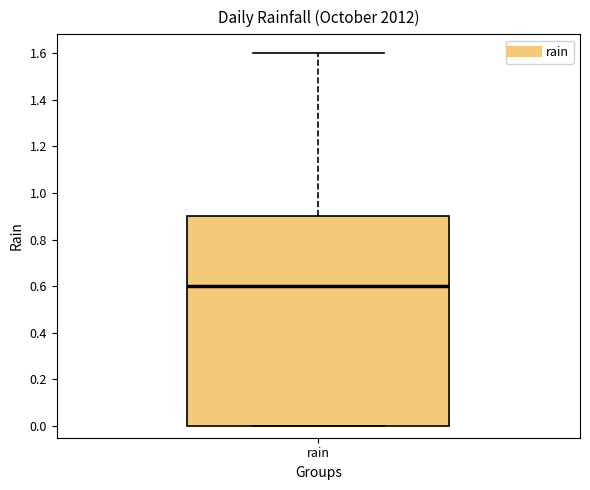

Read this box plot against the y-axis: the position of the median line, the range covered by the box, and the ends of both whiskers. The values are not printed on the chart, so give them approximately, as read against the axis.

median 0.6, box 0.0 to 0.9, whiskers 0.0 to 1.6